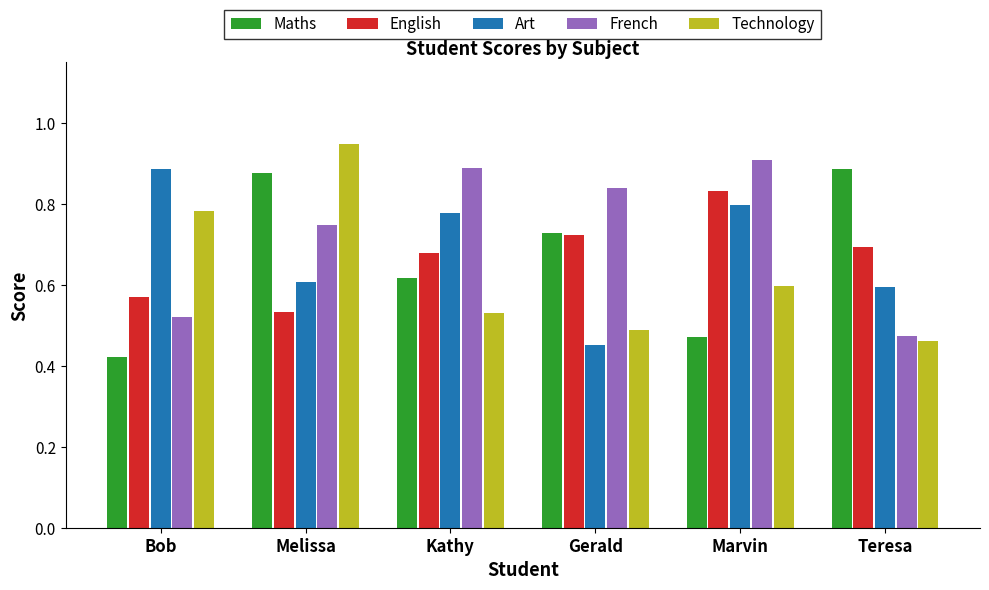

Which series changed the most between Melissa and Marvin?

Maths